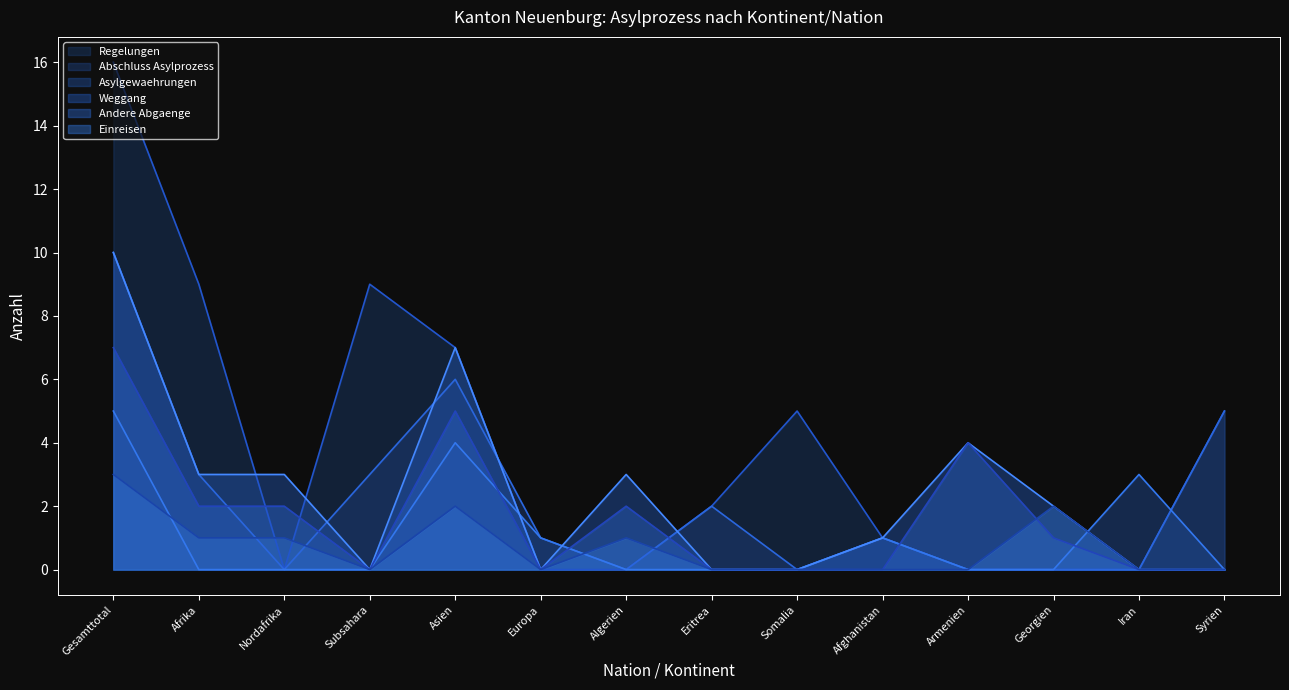

Where is the first local maximum for Andere Abgaenge?

Asien